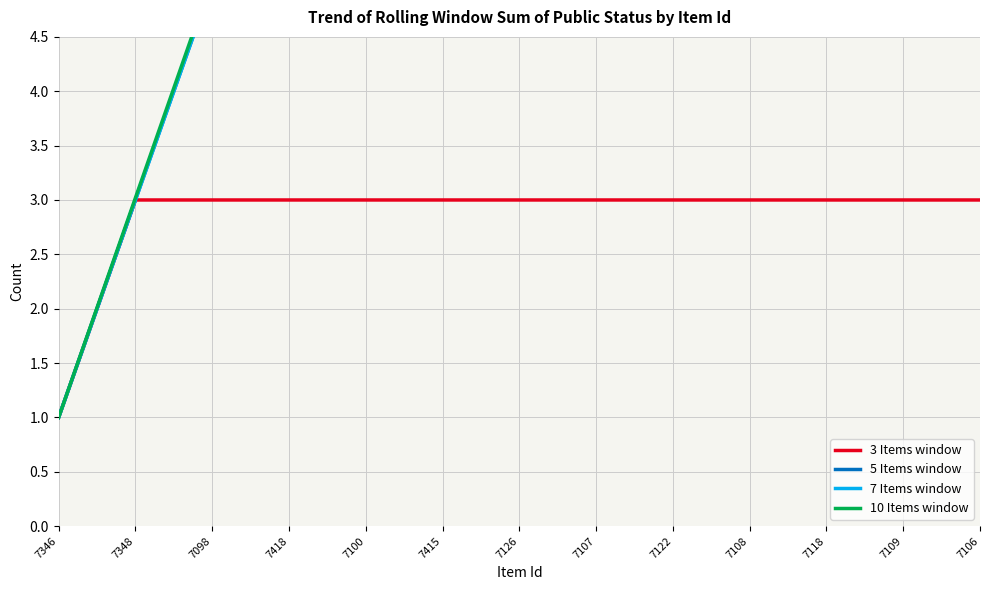

What value does the 3 Items window series have at 7415?

3